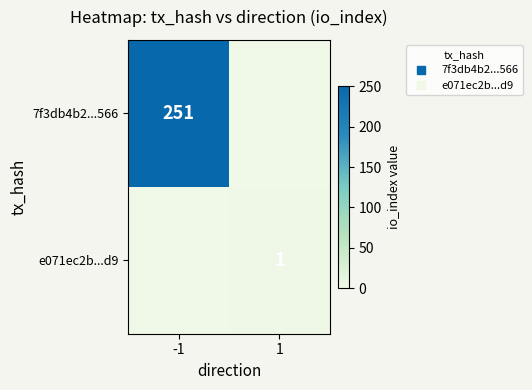

List the labels in order of e071ec2b...d9 value, smallest first.

-1, 1